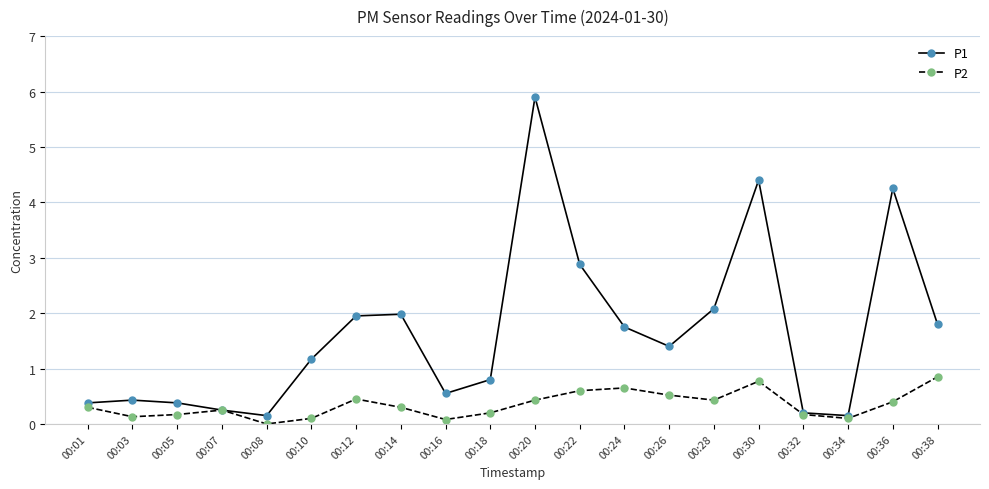

What is the spread (max minus min) of values at 00:05?

0.2